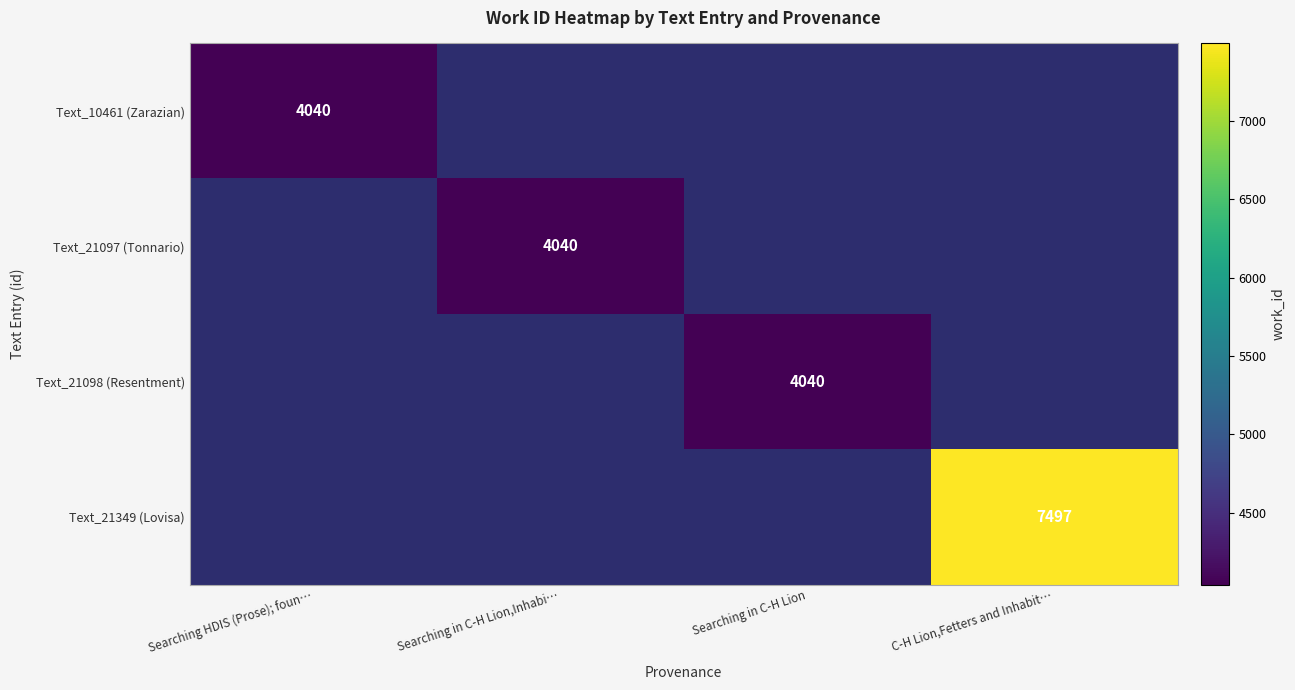

The value of Text_10461 (Zarazian) at Searching HDIS (Prose); foun… is 2366. True or false?

False